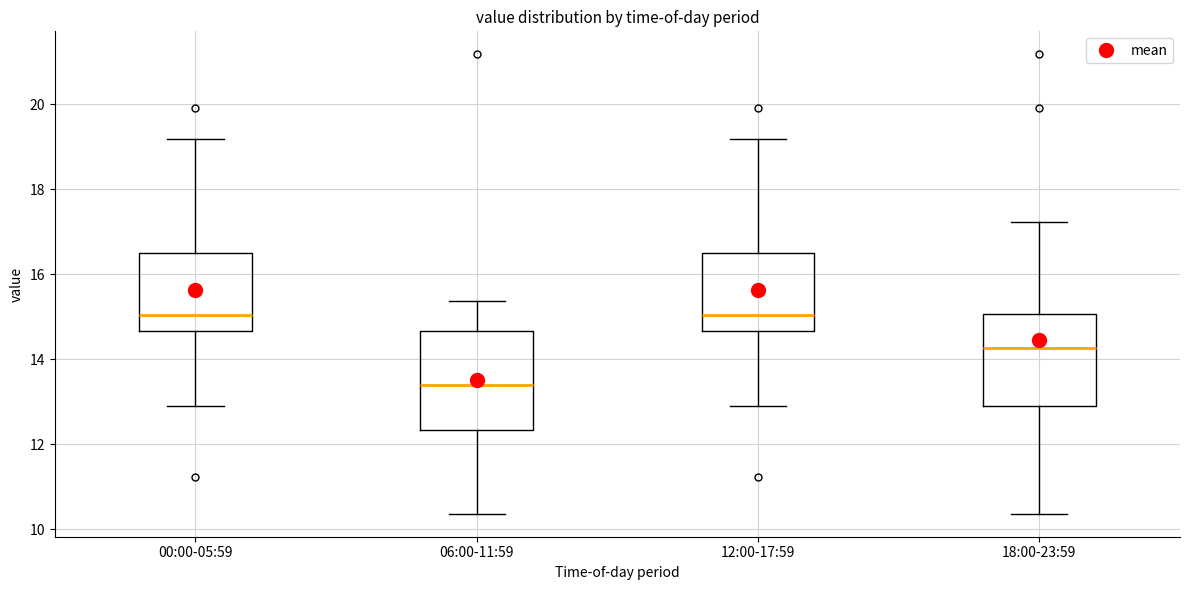

Where does the lower whisker of the box for 12:00-17:59 end on the y-axis? The values are not printed on the chart, so give them approximately, as read against the axis.

13.0